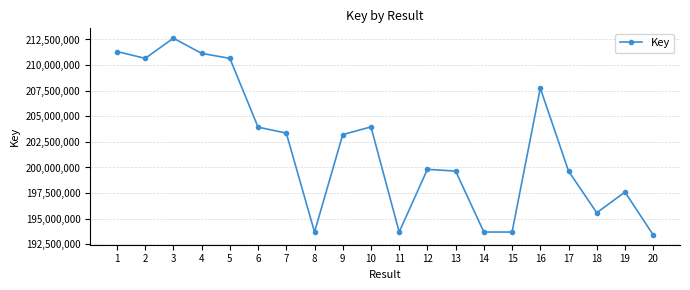

At which category does the data reach its first local peak?

3